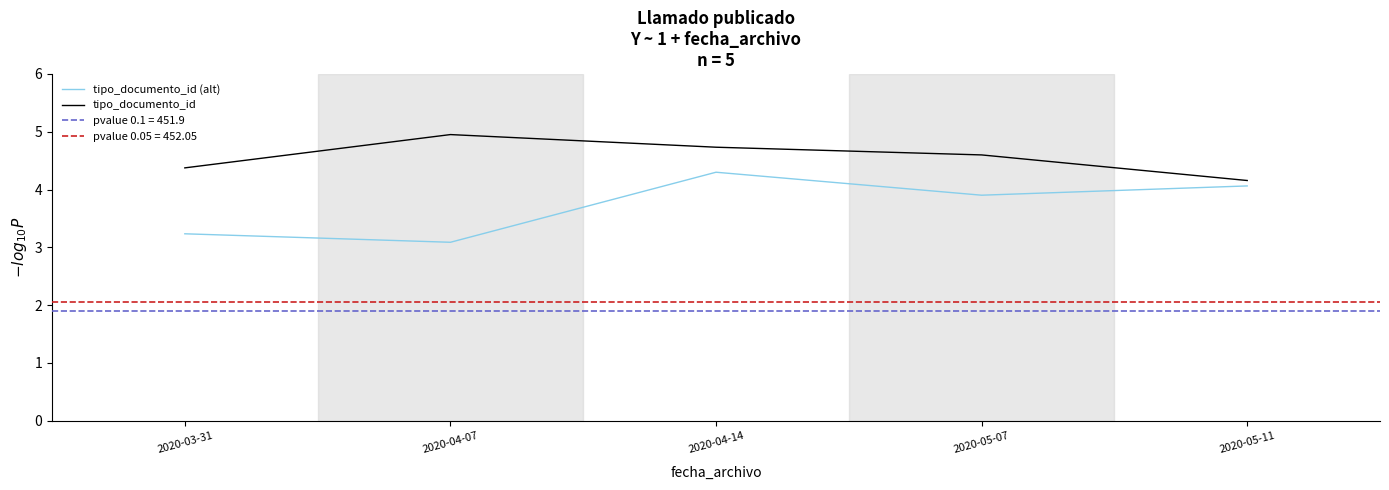

What is the difference between the maximum and minimum values in the tipo_documento_id (alt) series?

1.2